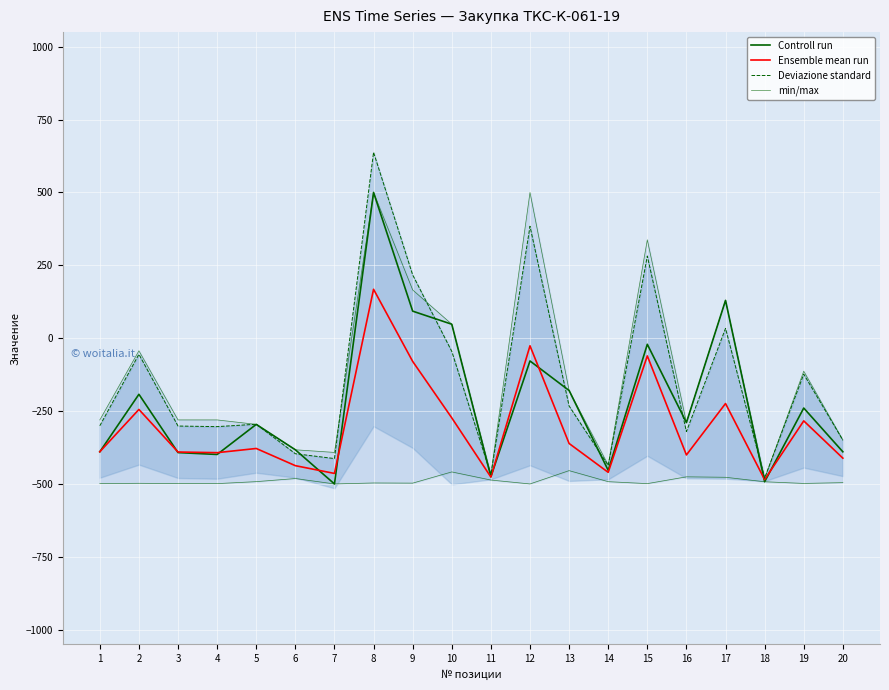

True or false: Controll run and Ensemble mean run cross at least once.

True